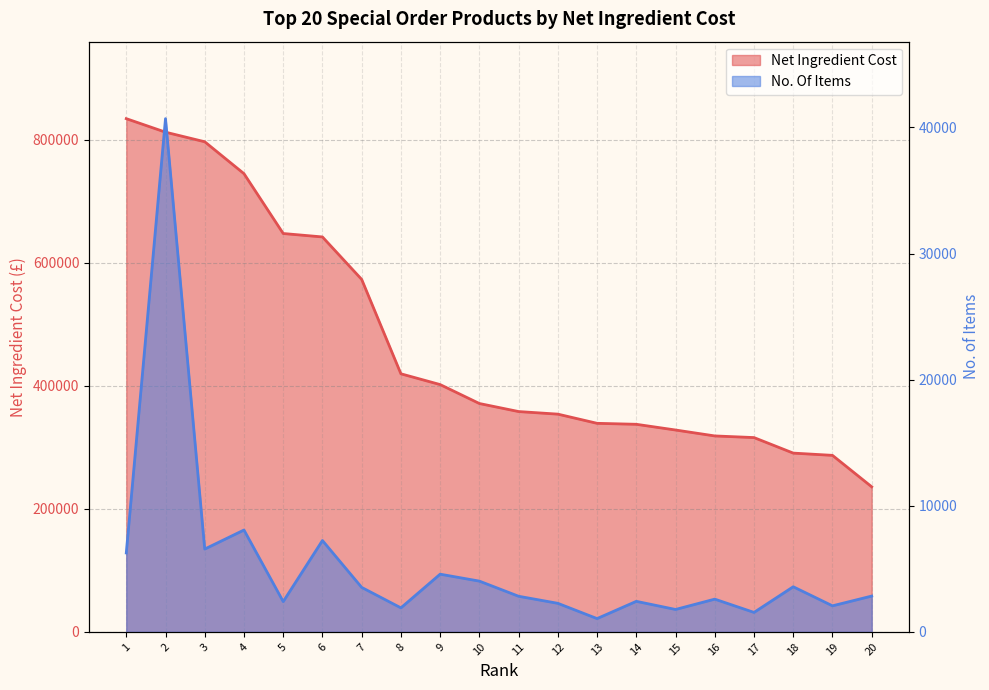

At which category is the sum across all series the highest?

2